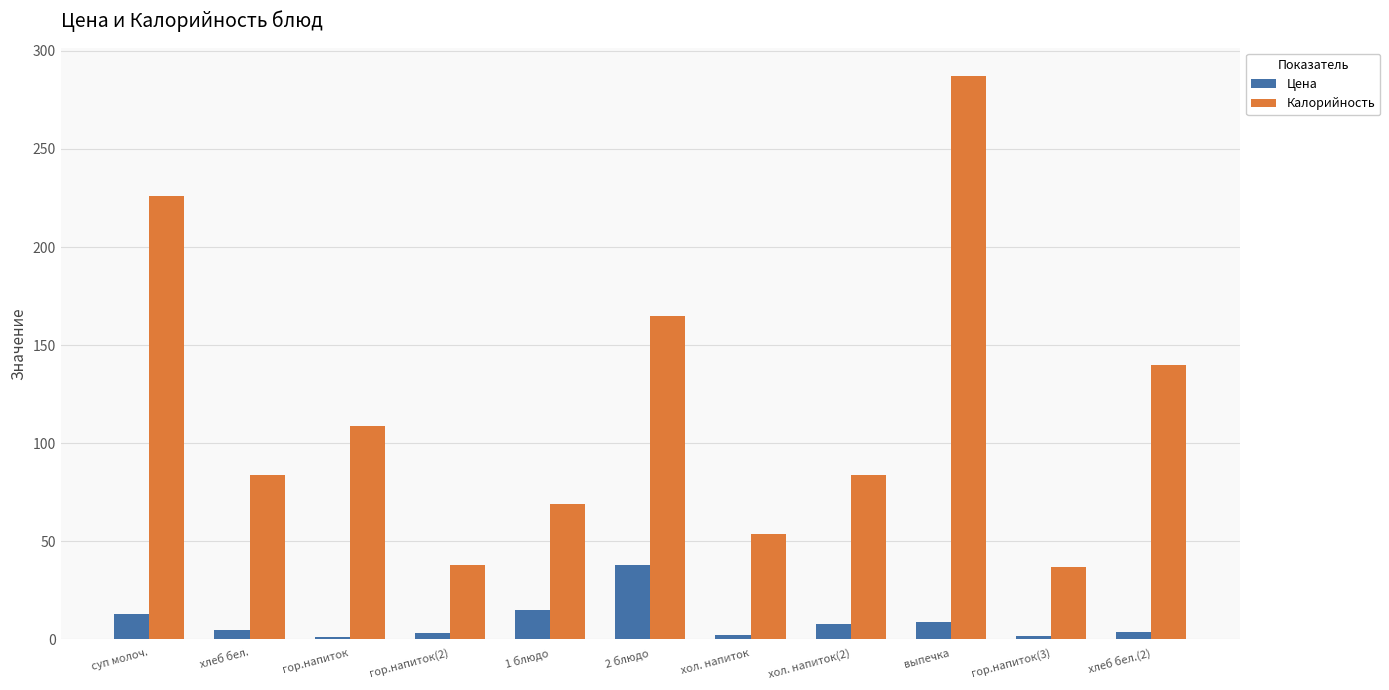

What is the lowest value of the Калорийность series?

37.0